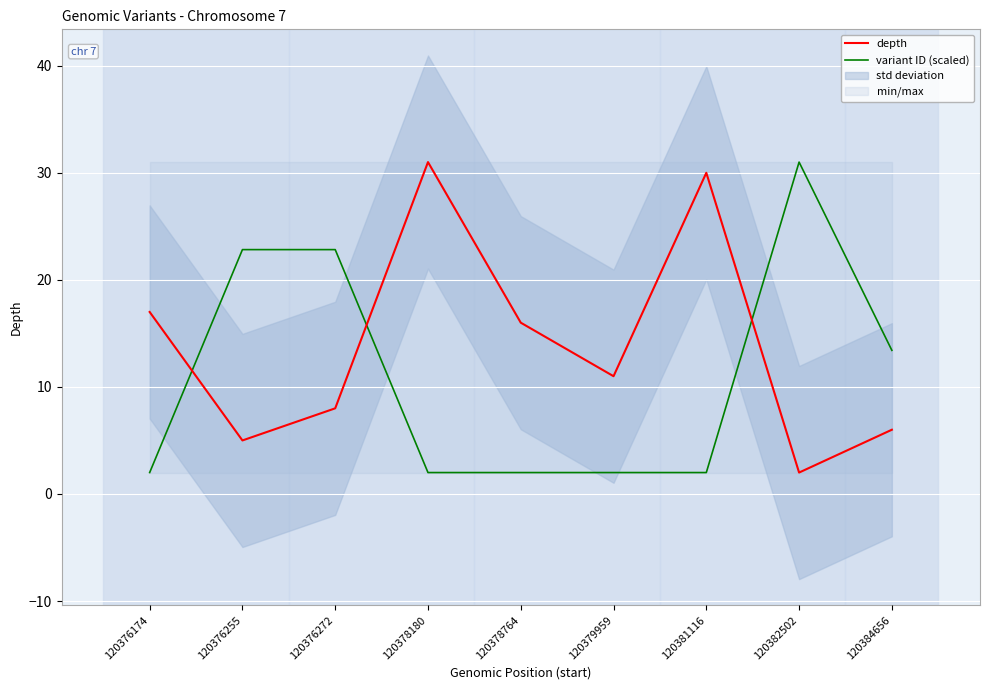

In variant ID (scaled), how many points are higher than both neighbors (excluding endpoints)?

2